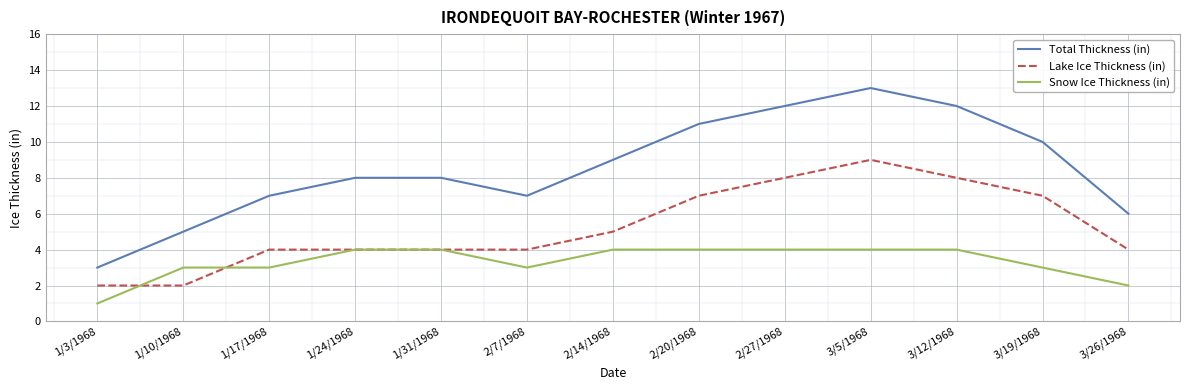

What is the difference between the highest and lowest values at 2/7/1968?

4